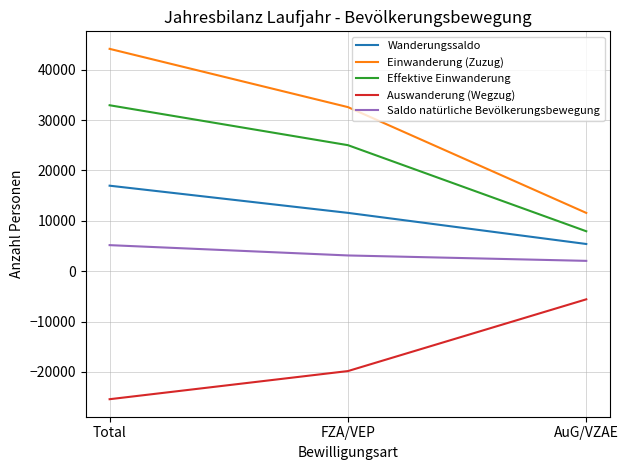

At which category is the sum across all series the highest?

Total